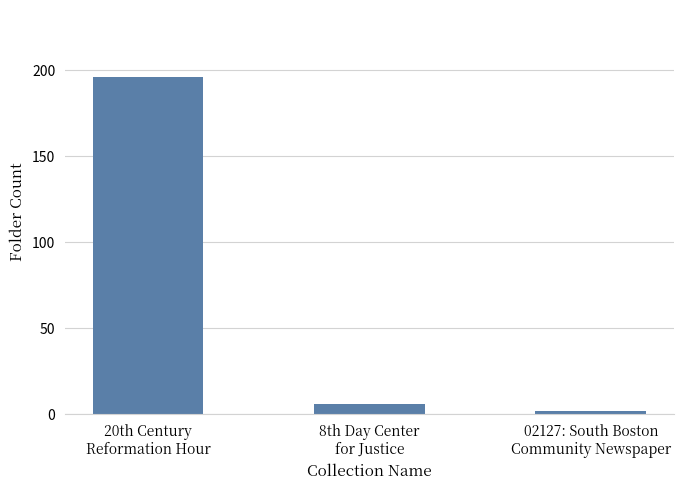

What is the sum of the values at 02127: South Boston
Community Newspaper and 20th Century
Reformation Hour?

198